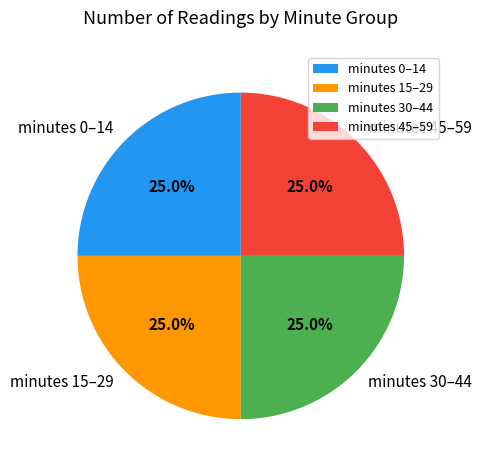

Is there any slice that represents more than half of the pie?

No